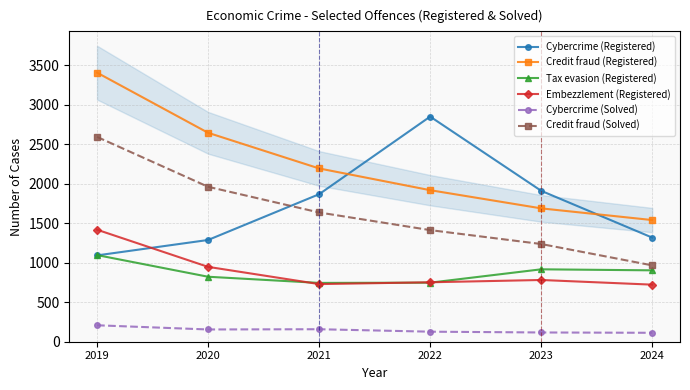

How many lines are shown in the chart?

6